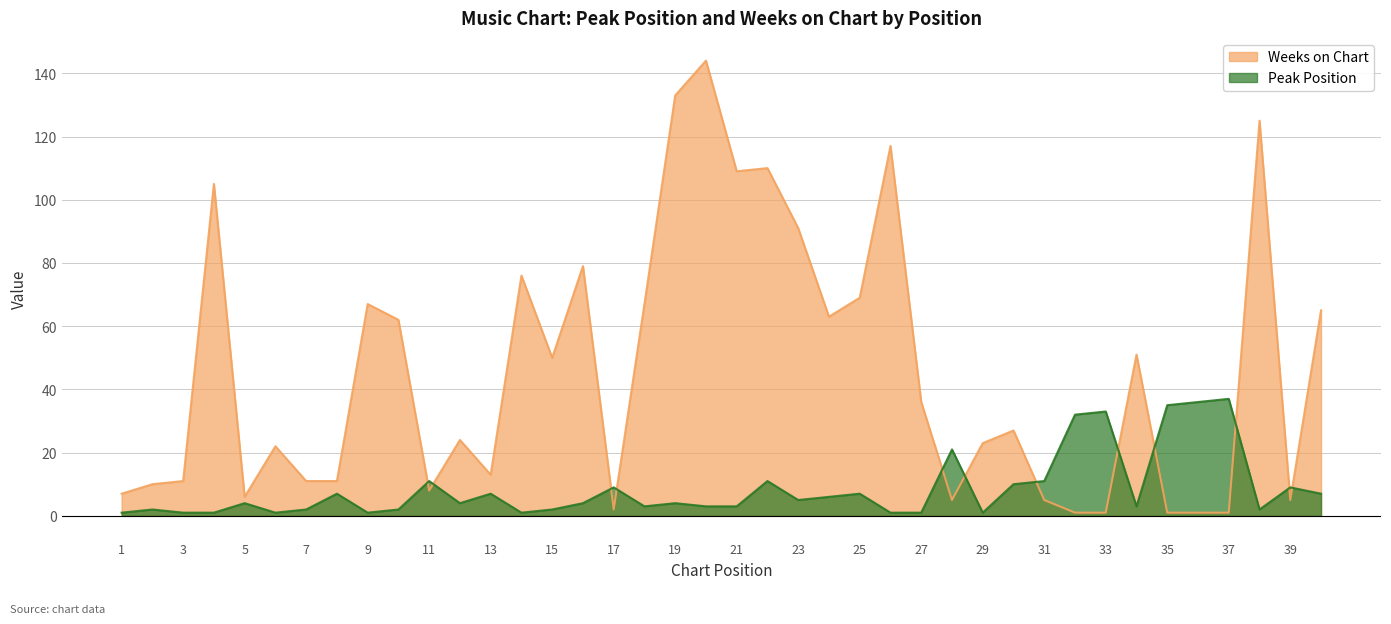

Is the value of Peak Position at 9 greater than the value of Weeks on Chart at 19?

No